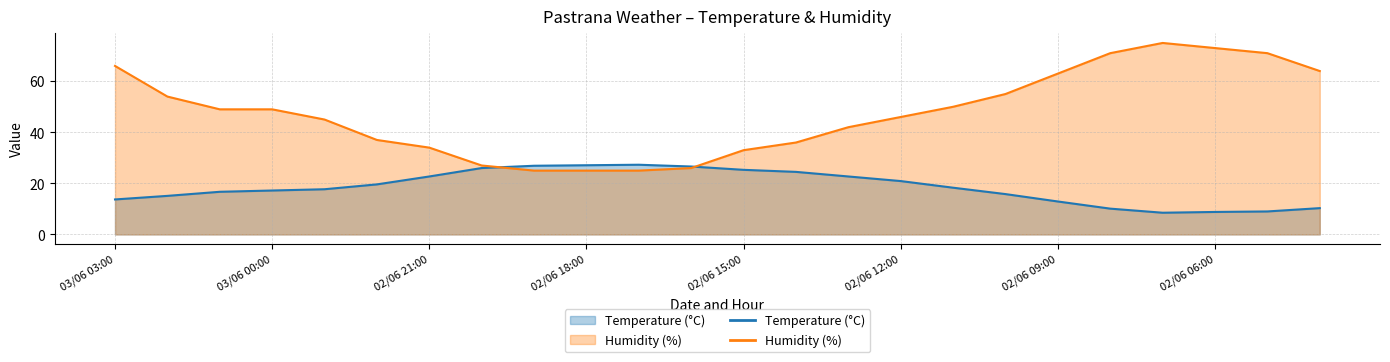

Reading right to left, transcribe all the data shown in this chart.

Temperature (°C): 10.3	9.0	8.8	8.5	10.1	12.9	15.8	18.3	20.9	22.7	24.5	25.3	26.6	27.3	27.1	26.9	26.0	22.7	19.6	17.7	17.2	16.7	15.1	13.7
Humidity (%): 64.0	71.0	73.0	75.0	71.0	63.0	55.0	50.0	46.0	42.0	36.0	33.0	26.0	25.0	25.0	25.0	27.0	34.0	37.0	45.0	49.0	49.0	54.0	66.0